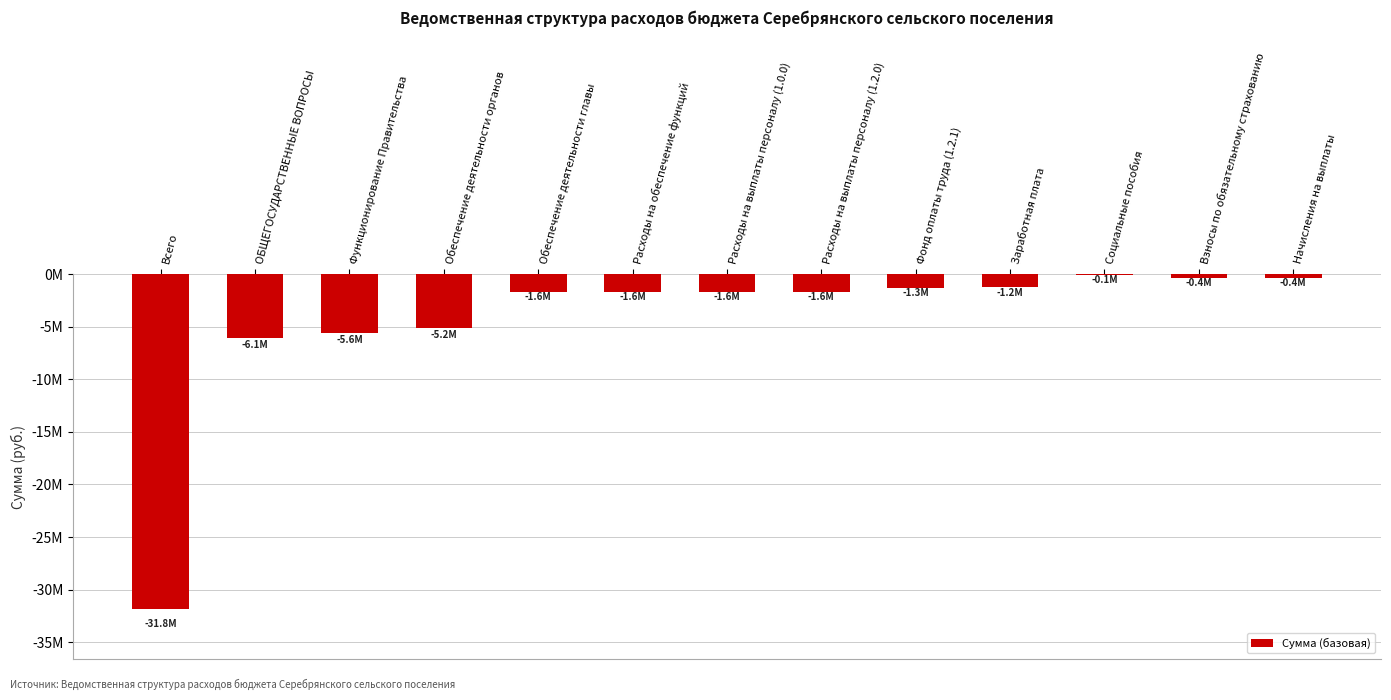

Are the bars horizontal?

No